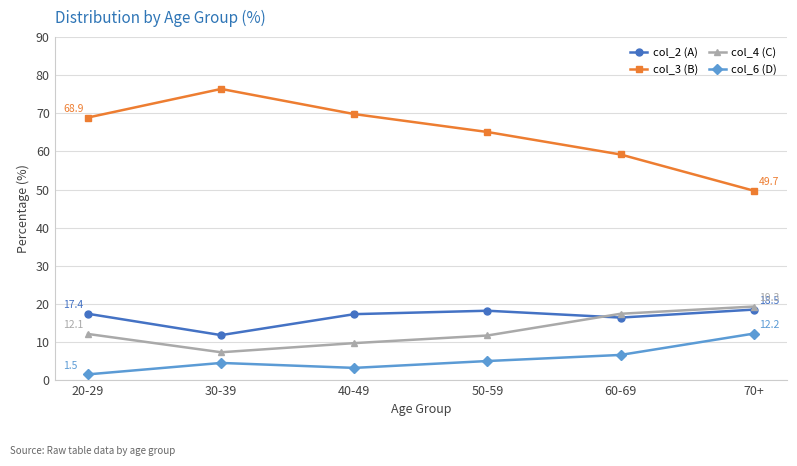

List the series in order of their peak value, lowest first.

col_6 (D), col_2 (A), col_4 (C), col_3 (B)